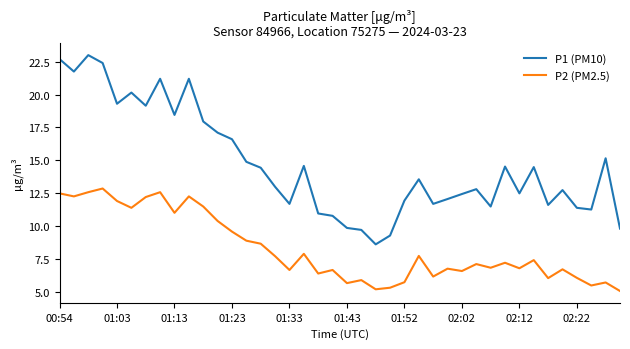

Which series has the largest range (max minus min)?

P1 (PM10)